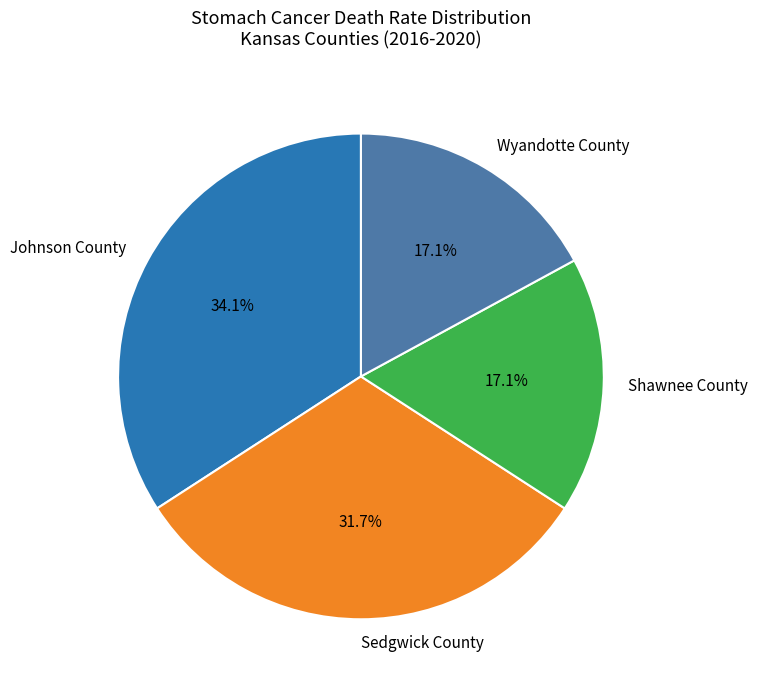

What is the largest slice in the pie chart?

Johnson County